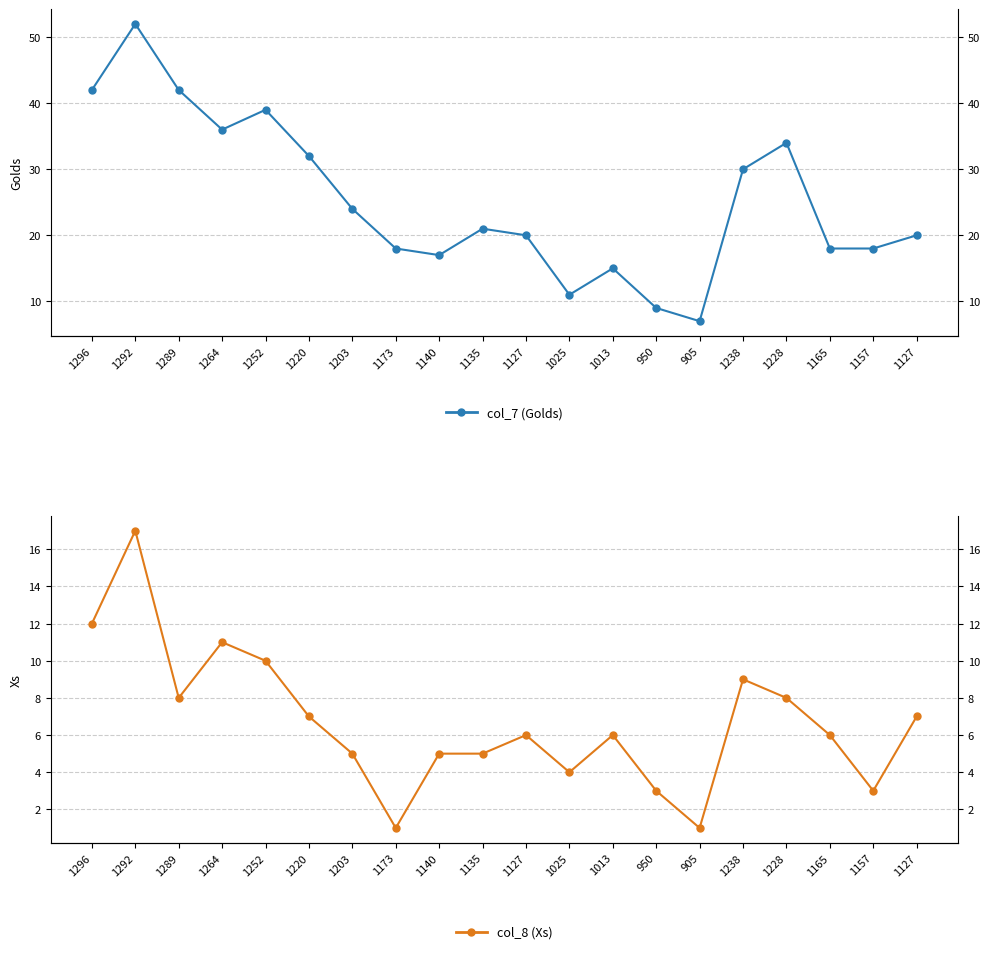

True or false: col_8 (Xs) has a value of 11 at 1264.

True